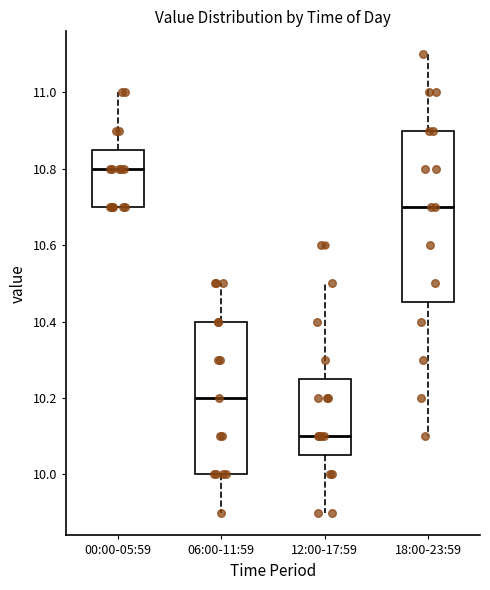

Which box is the tallest, from its lower edge to its upper edge?

18:00-23:59